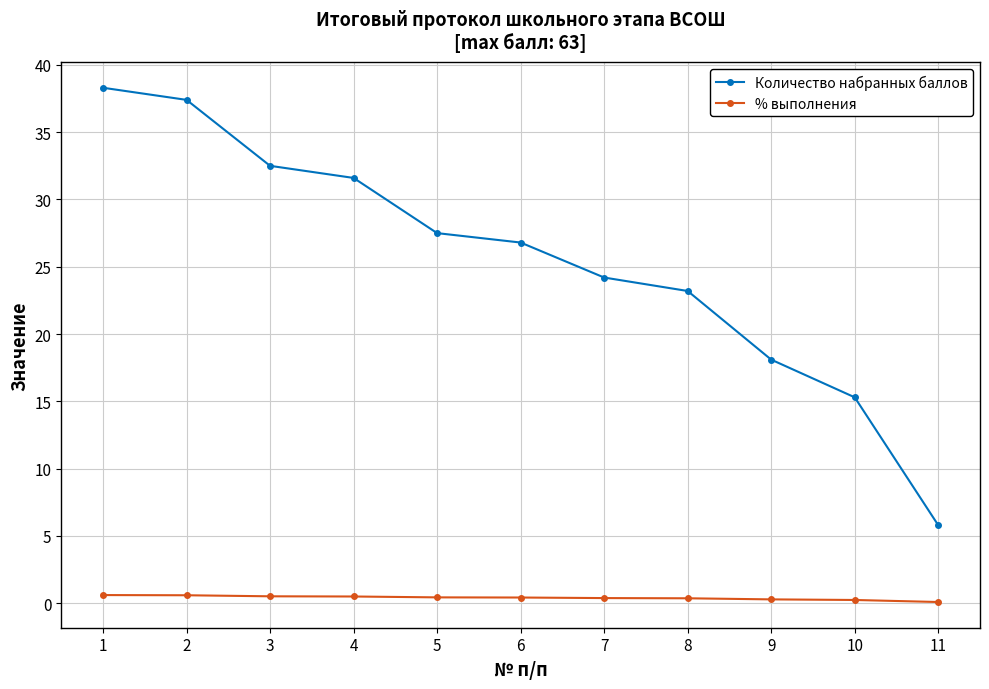

True or false: % выполнения and Количество набранных баллов intersect in this chart.

False